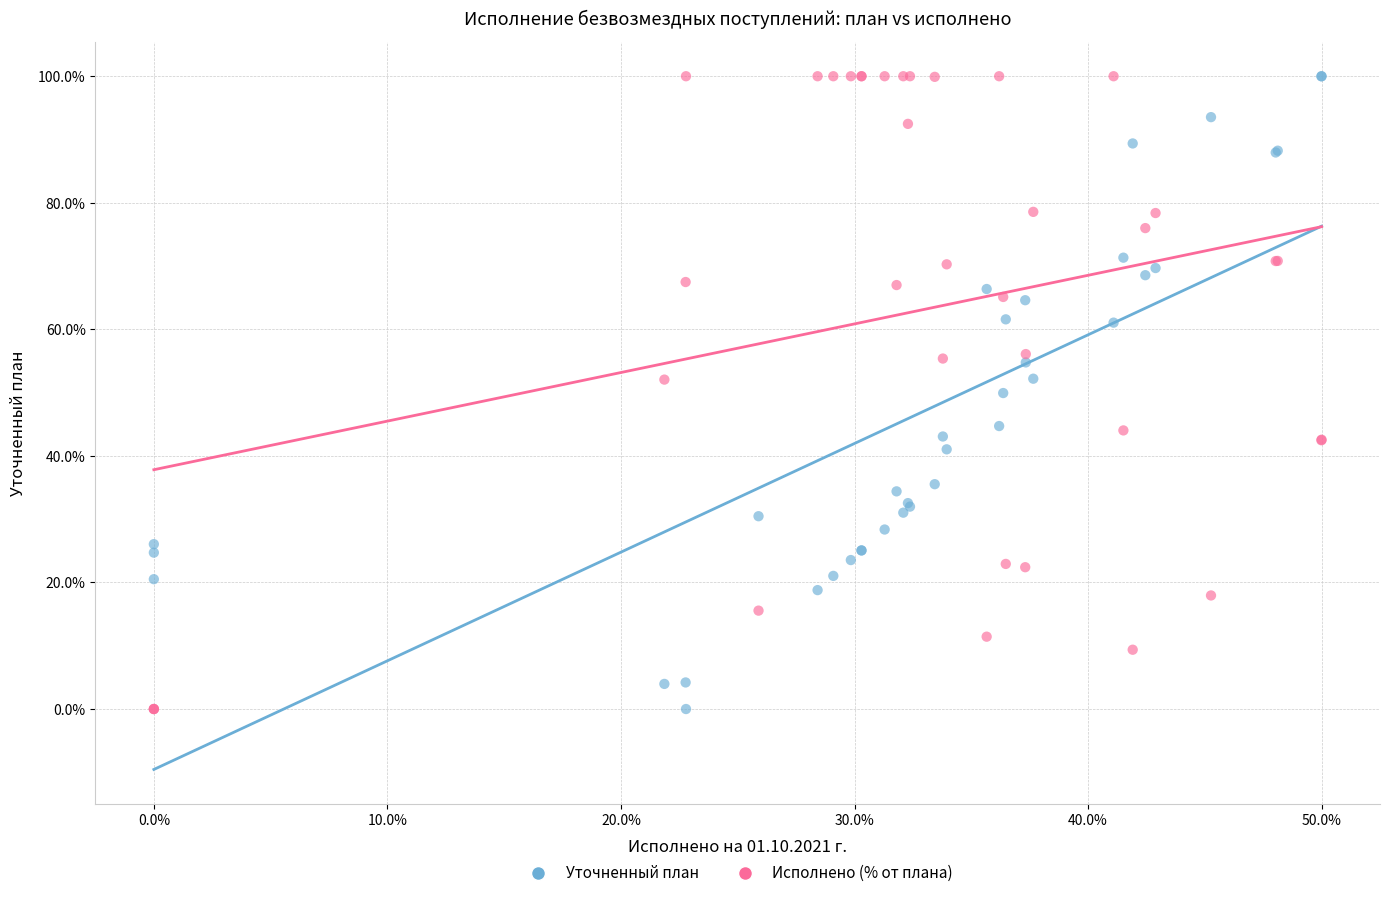

What is the X range (max minus min) for the scatter plot?

50.0